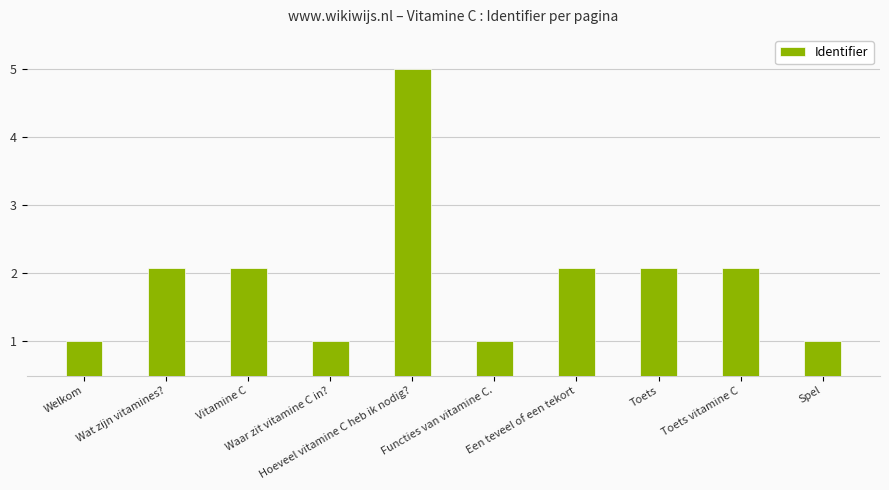

What position from the left is Welkom?

1